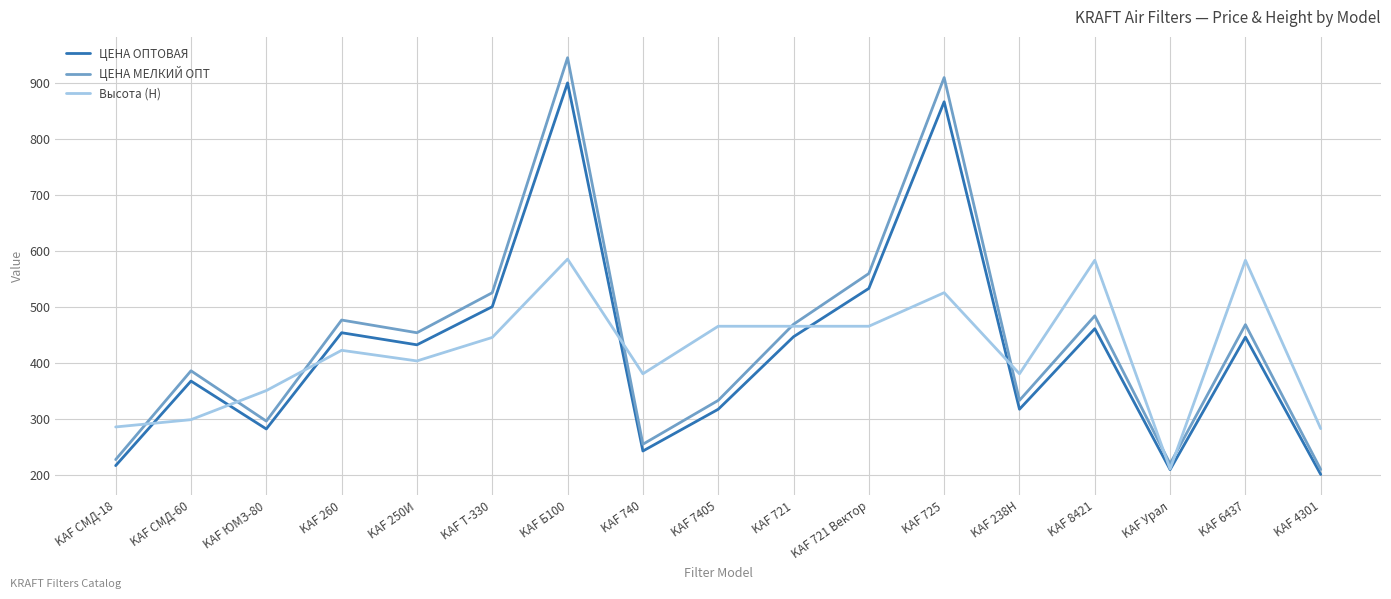

Rank the series at KAF 721 Вектор from highest to lowest value.

ЦЕНА МЕЛКИЙ ОПТ, ЦЕНА ОПТОВАЯ, Высота (H)